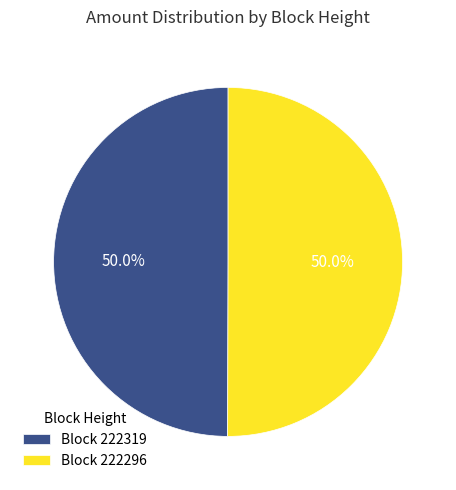

How many slices are in this pie chart?

2